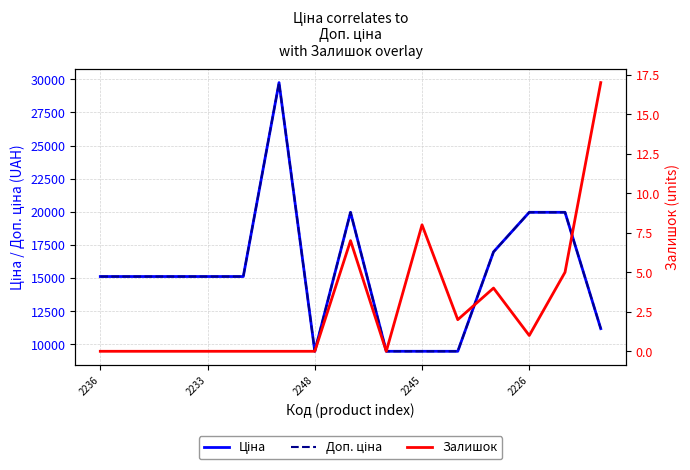

List the series in order of their peak value, highest first.

Ціна, Доп. ціна, Залишок